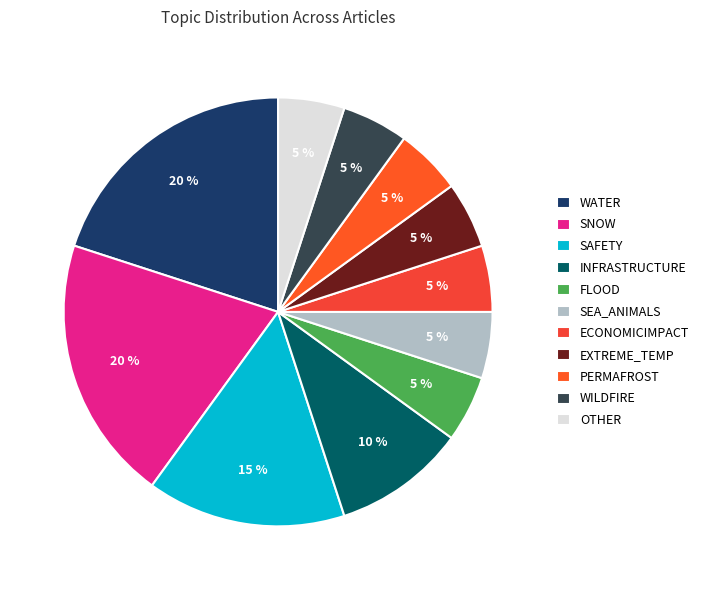

To the nearest percent, what is the difference between the OTHER and SNOW slice percentages?

15%